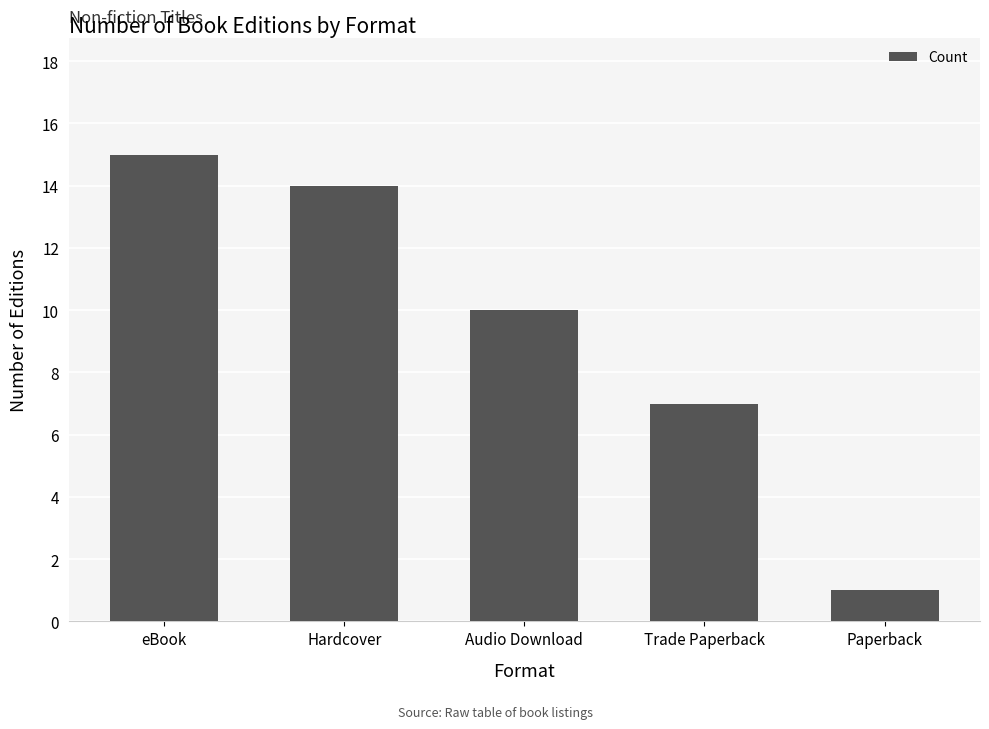

What is the greatest value displayed?

15